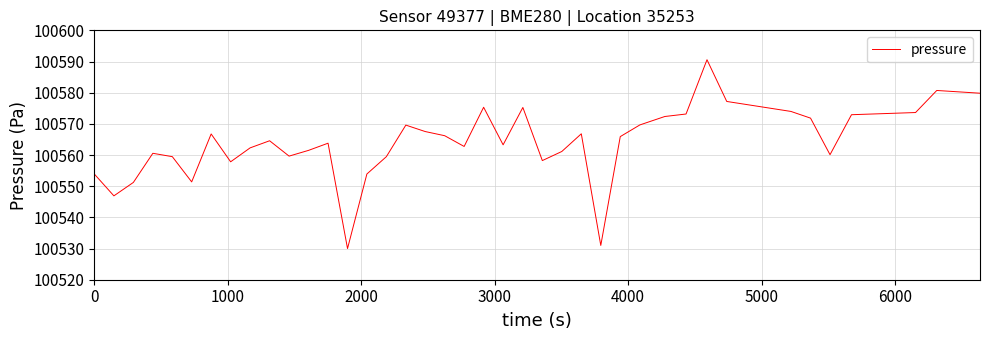

What is the minimum value shown in the chart?

100530.0